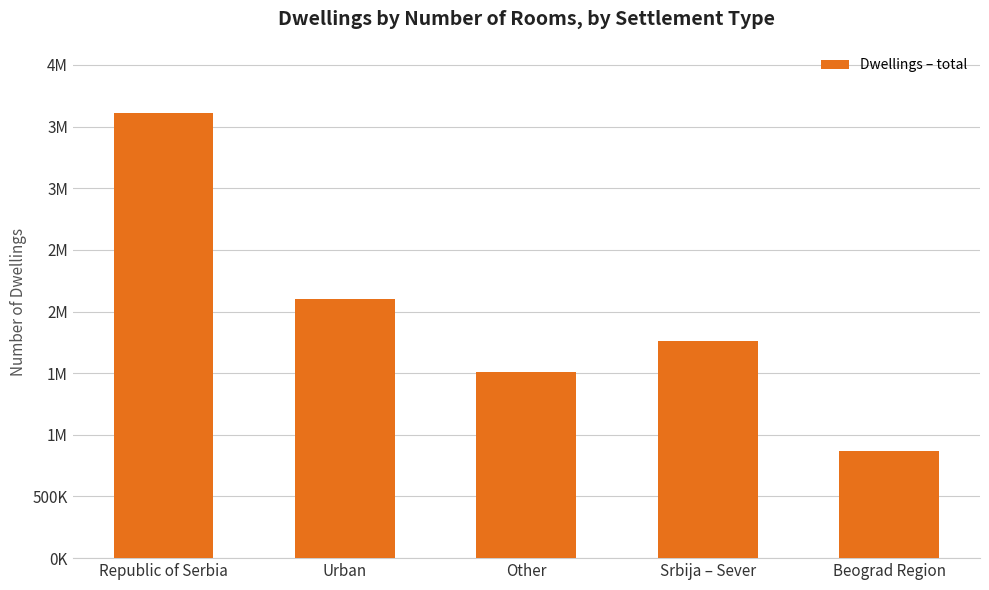

What is the minimum value shown in the chart?

868752